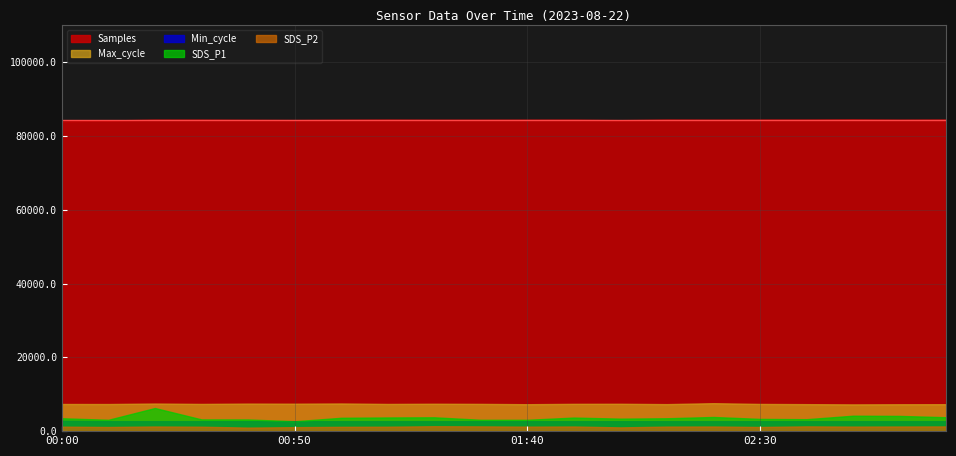

Which series has the largest total across all categories?

Samples